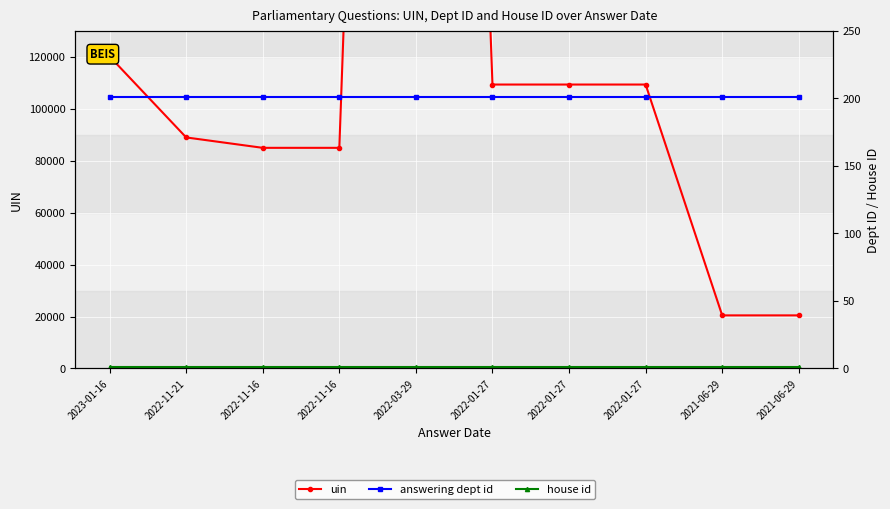

At how many categories does at least one series exceed 863852?

1